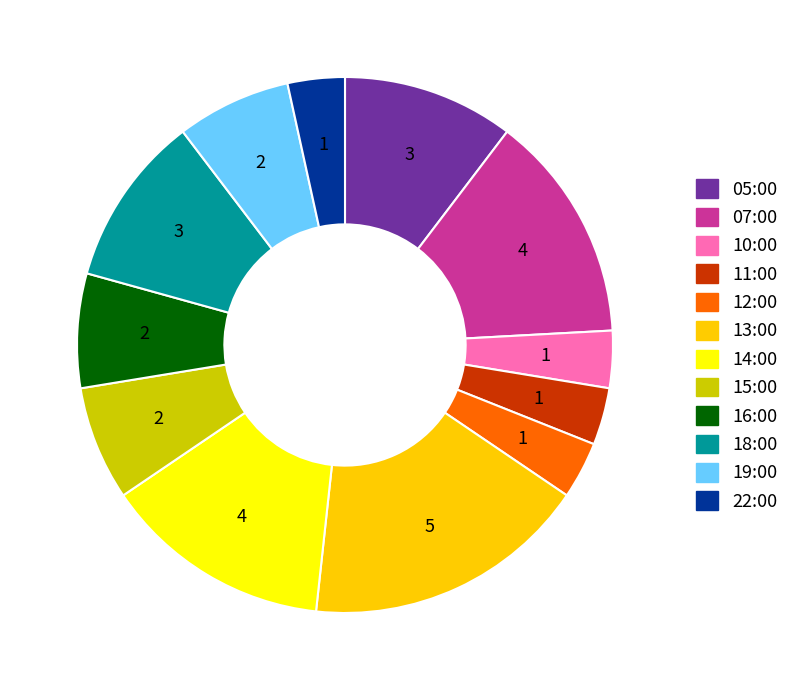

Do 14:00 and 18:00 together represent more than half of the pie?

No